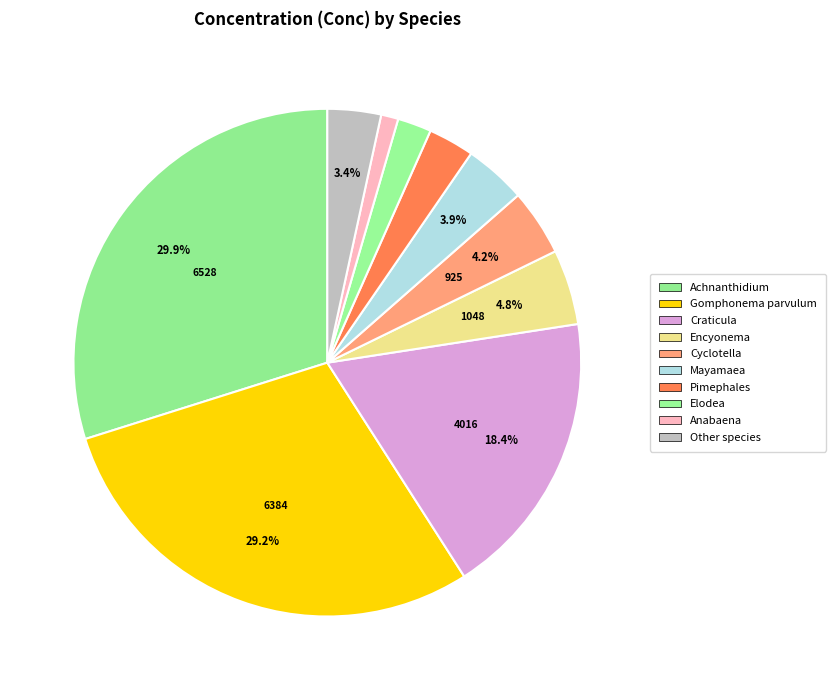

Count the number of slices in the pie.

10